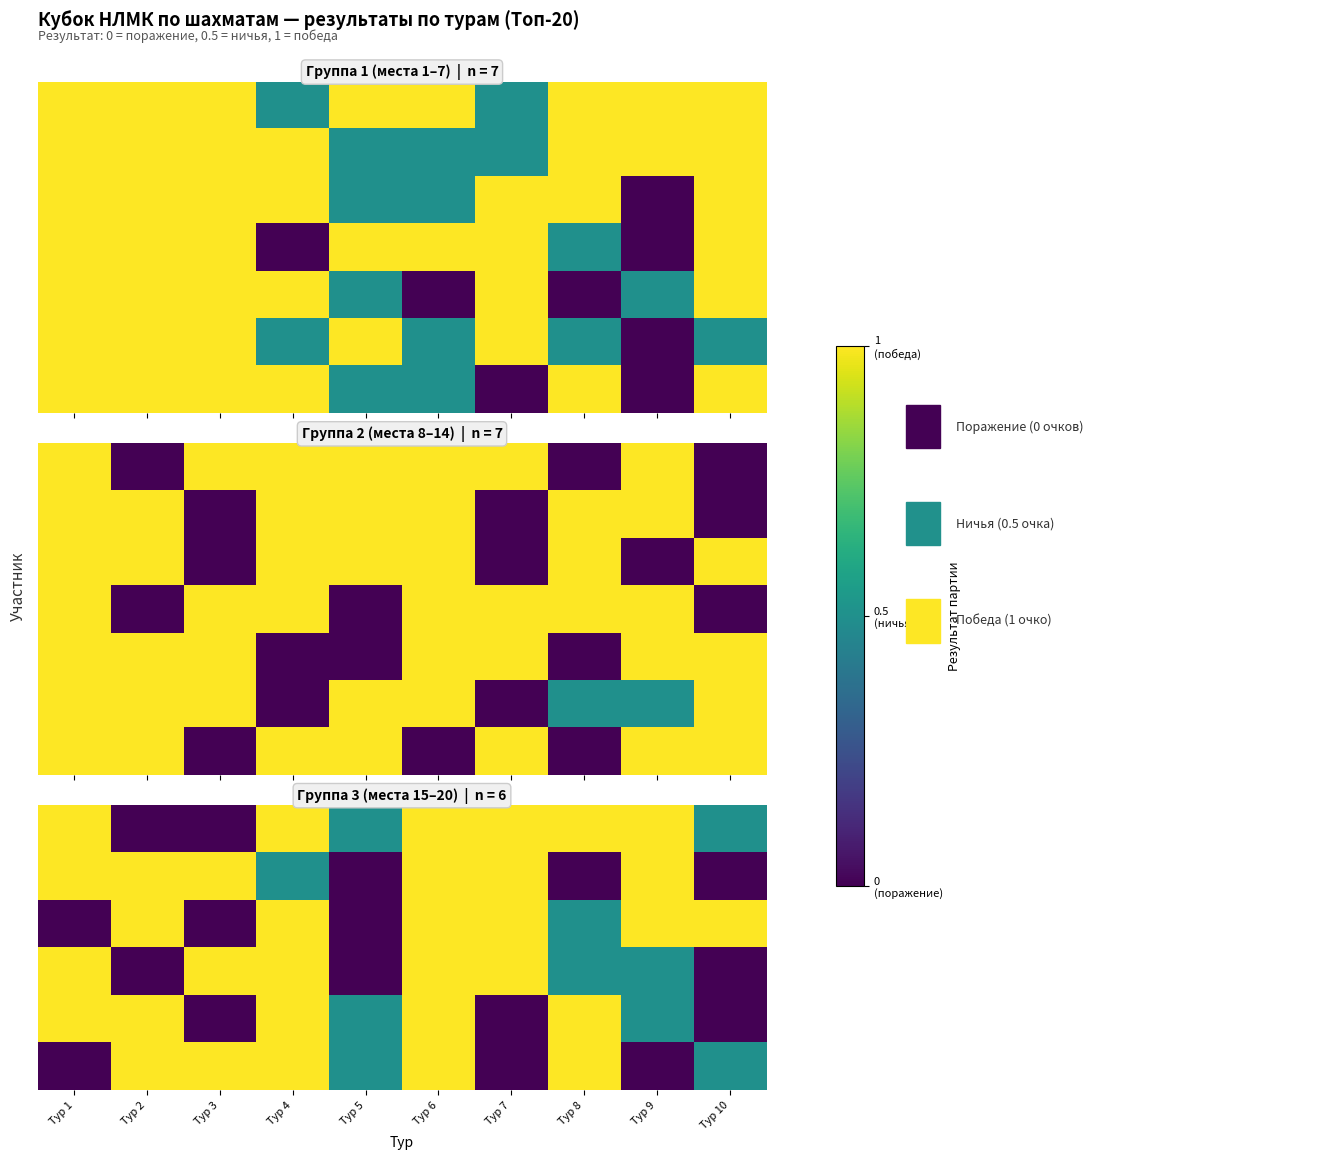

What is the maximum value shown in the chart?

1.0